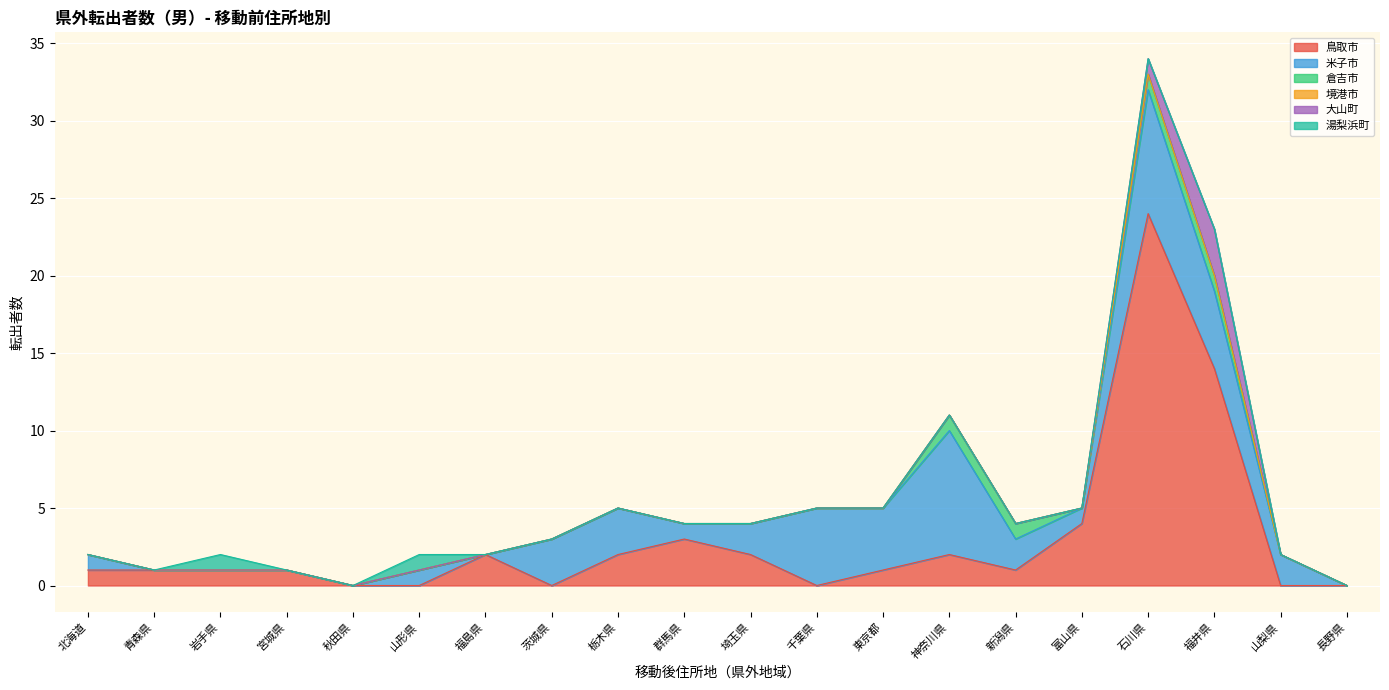

What is the spread (max minus min) of values at 北海道?

1